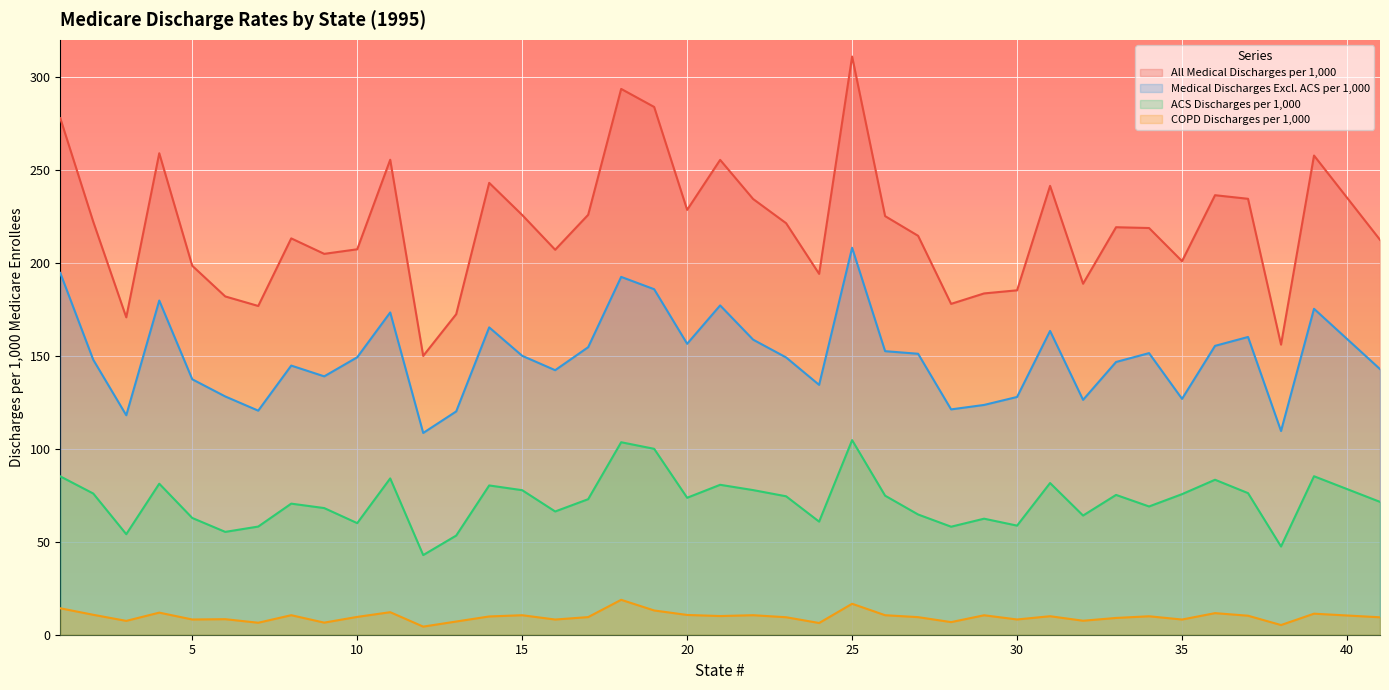

Which series has the widest spread of values?

All Medical Discharges per 1,000